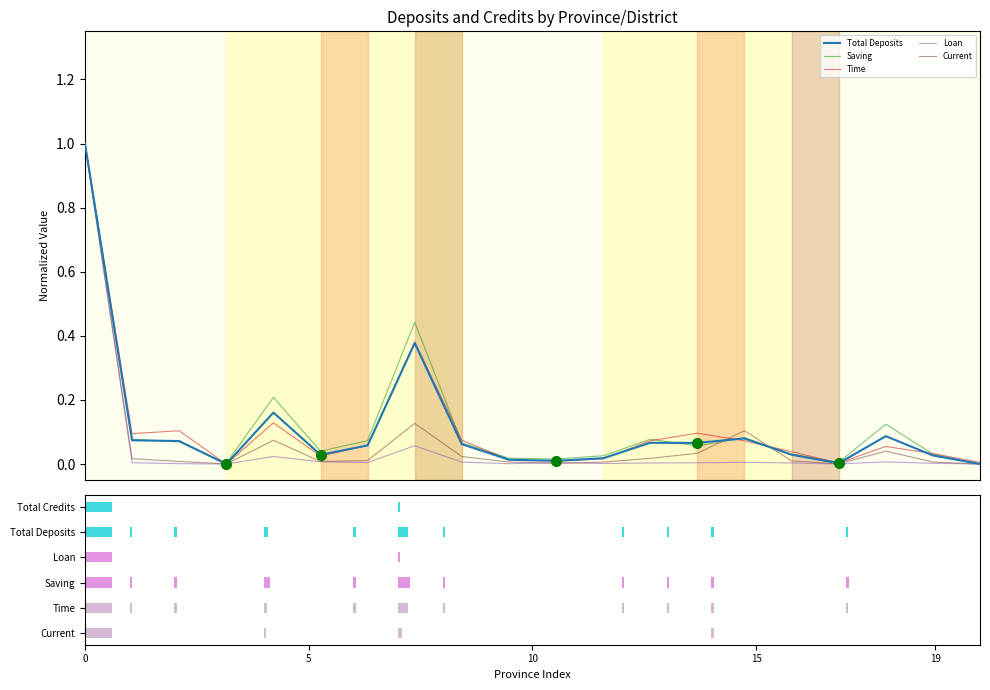

What is the difference between the Current values at 12 and 0?

1.0